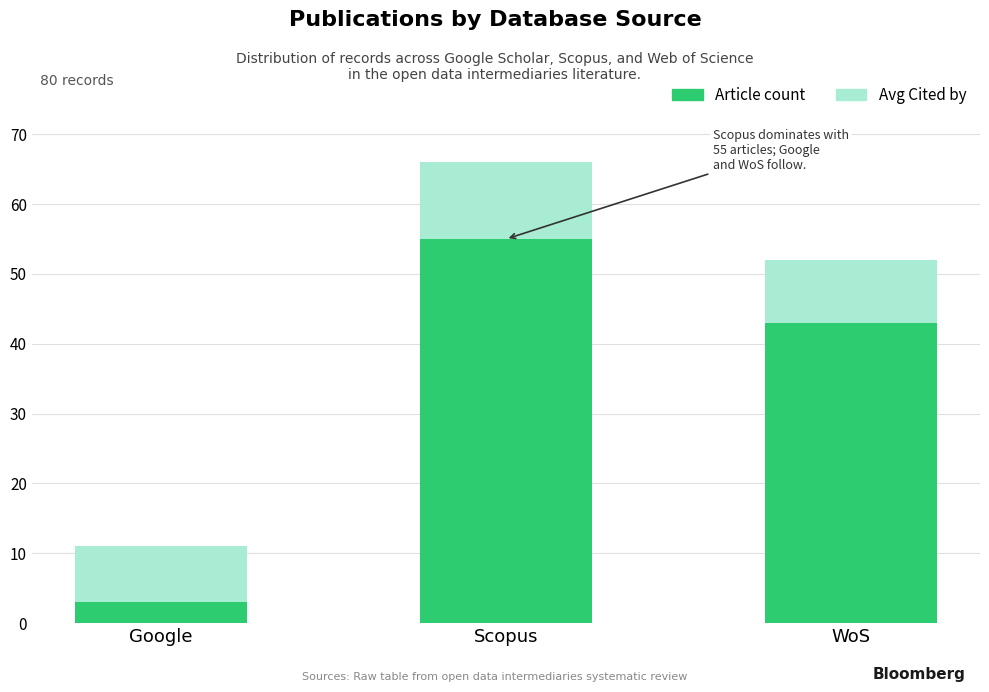

List the labels in order of Article count value, largest first.

Scopus, WoS, Google